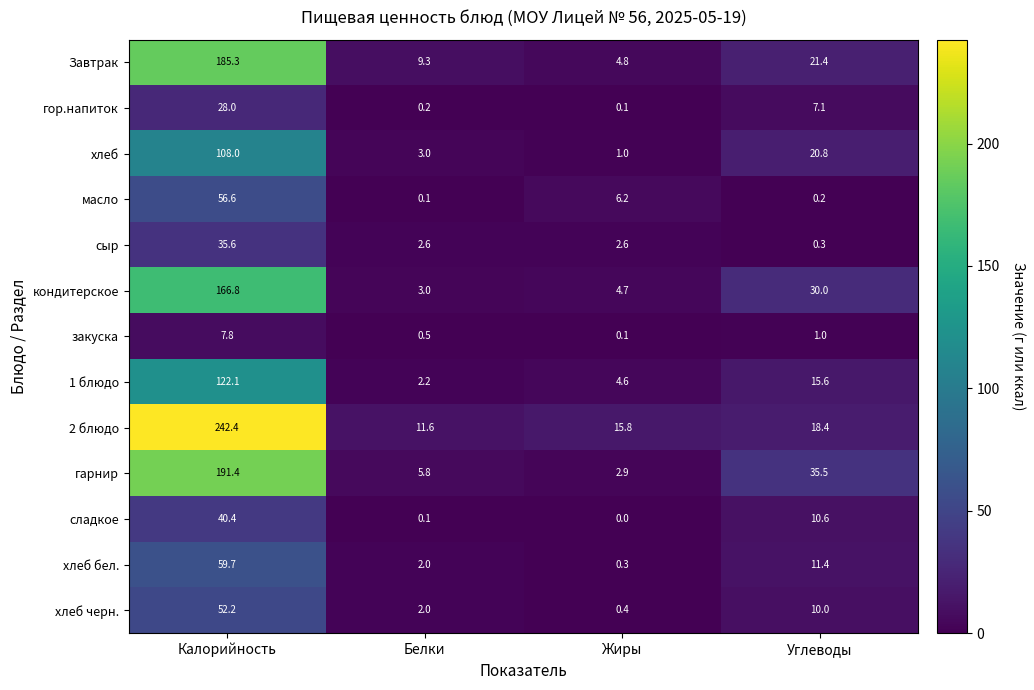

How many data points does each series have?

4